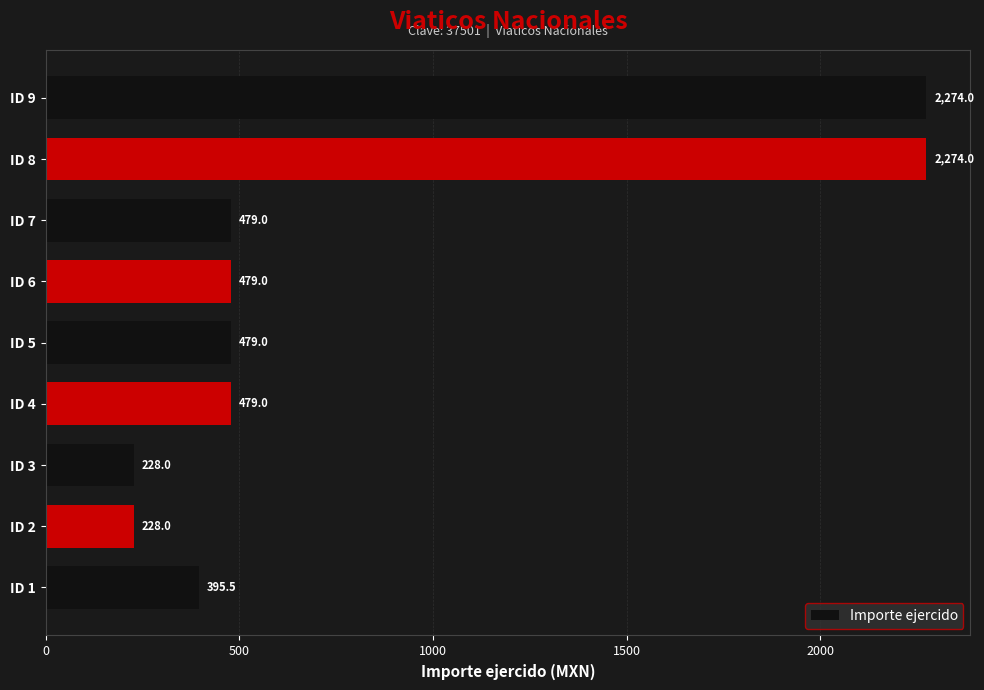

True or false: the data shows 4050.7 at ID 8.

False